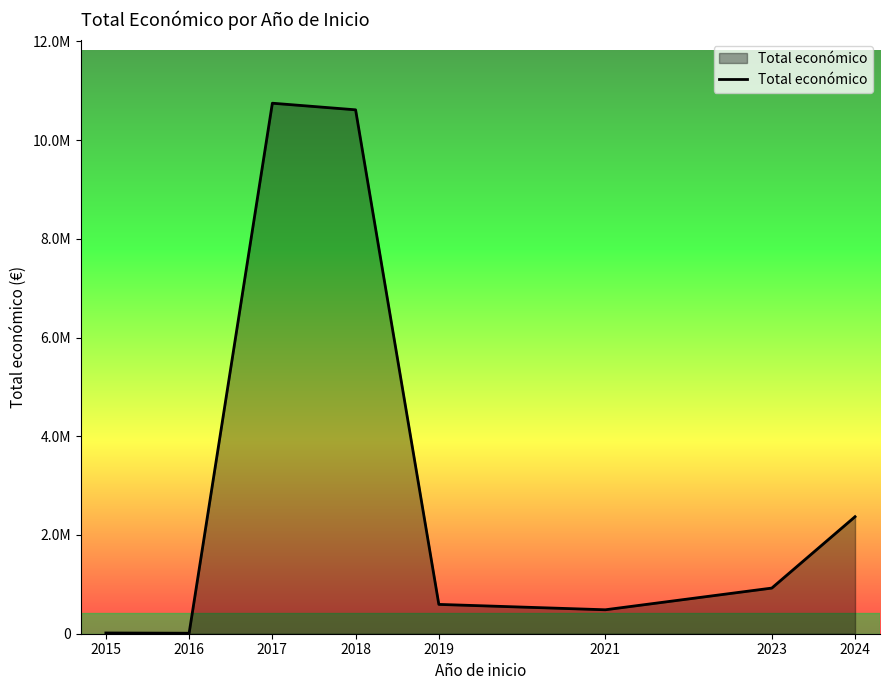

Does the chart have visible grid lines?

No